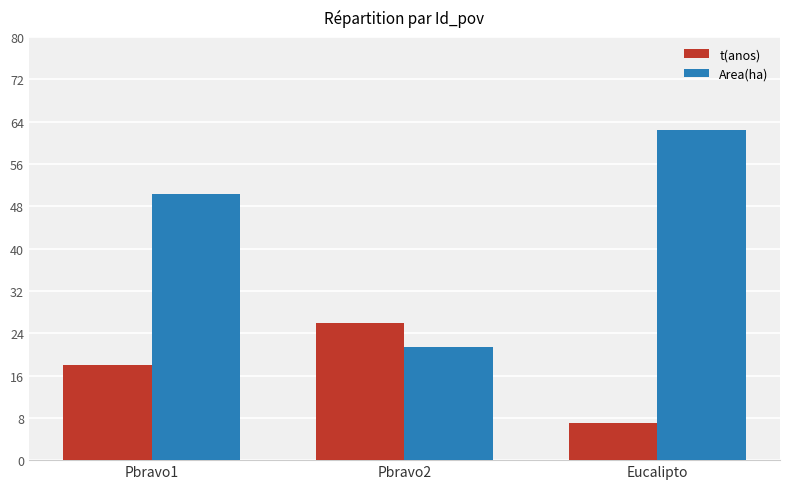

The value of Area(ha) at Pbravo1 is 24.9. True or false?

False